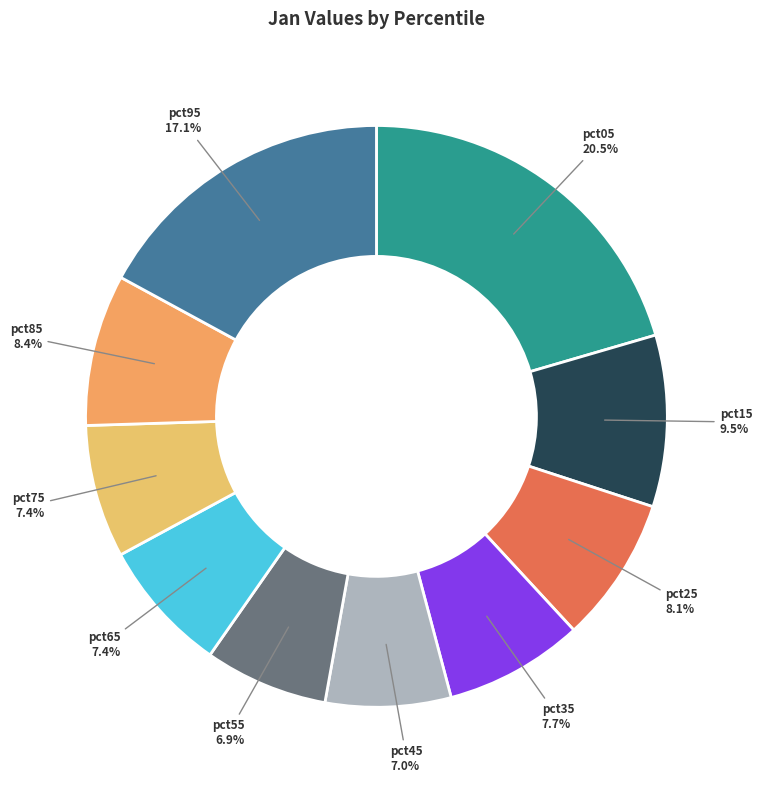

Does pct55 account for over 50% of the chart?

No